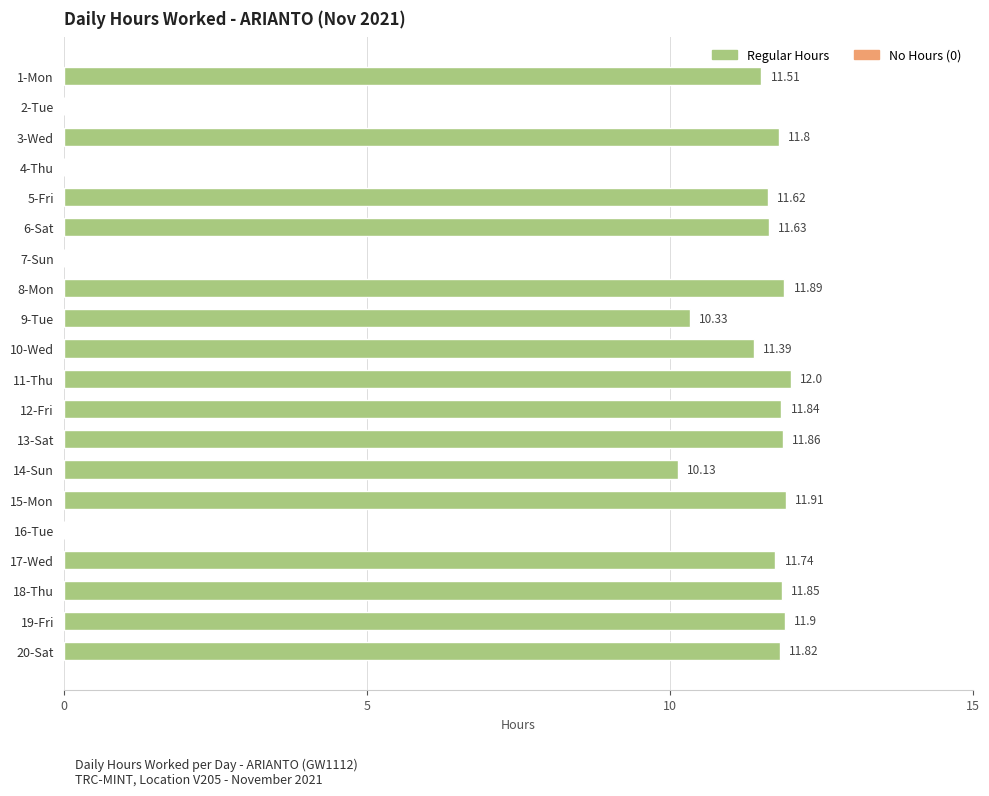

At which label is the value closest to 6?

14-Sun